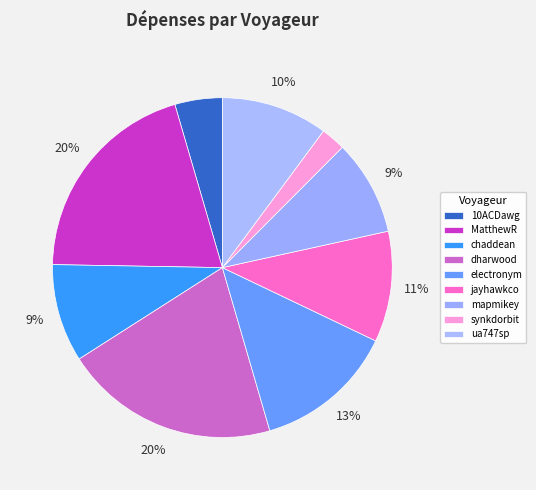

How many slices are in this pie chart?

9